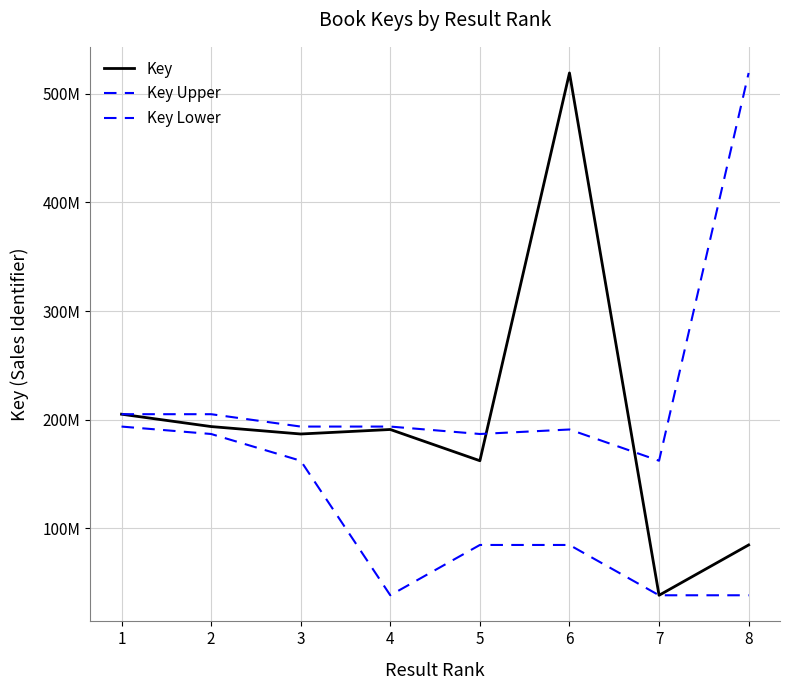

Does the chart display data point markers on the line(s)?

No